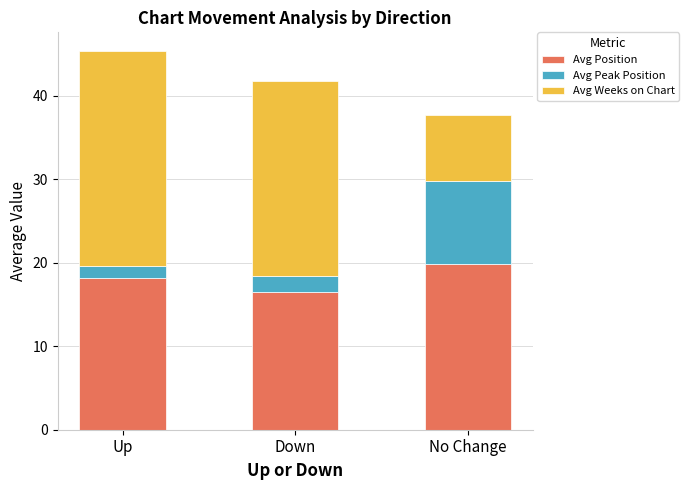

Rank the categories by Avg Position value from highest to lowest.

No Change, Up, Down